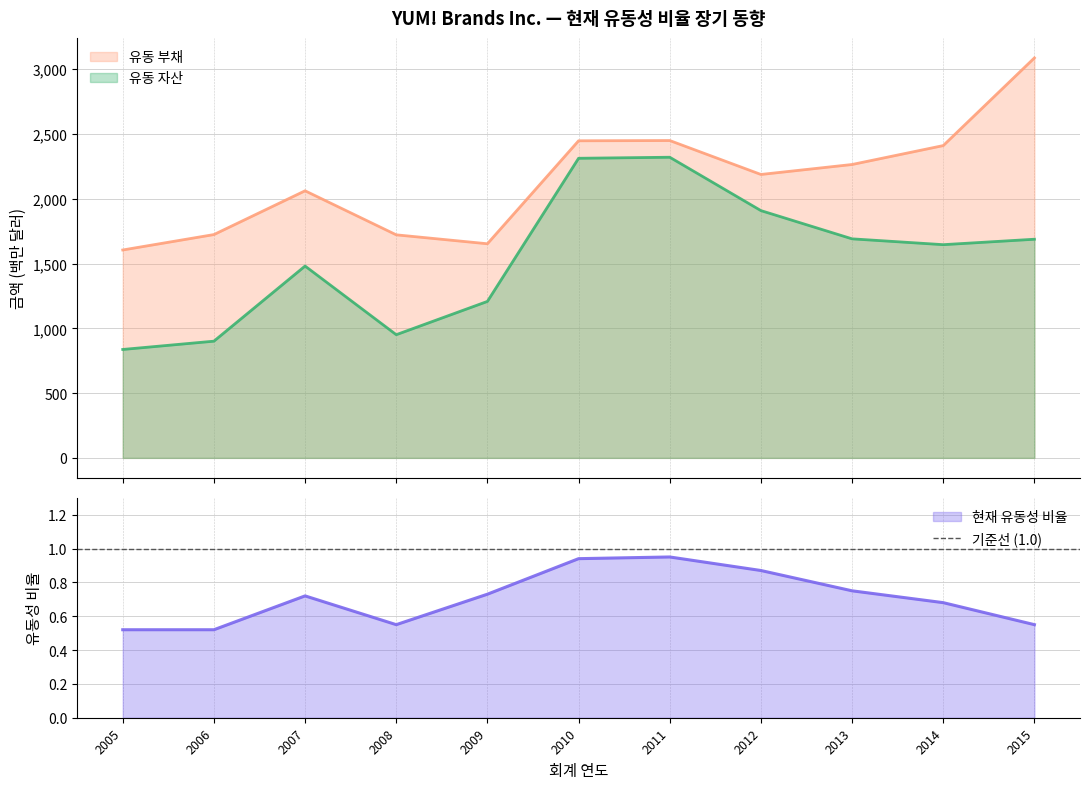

True or false: 유동 부채 has more than 2 interior local peaks.

False